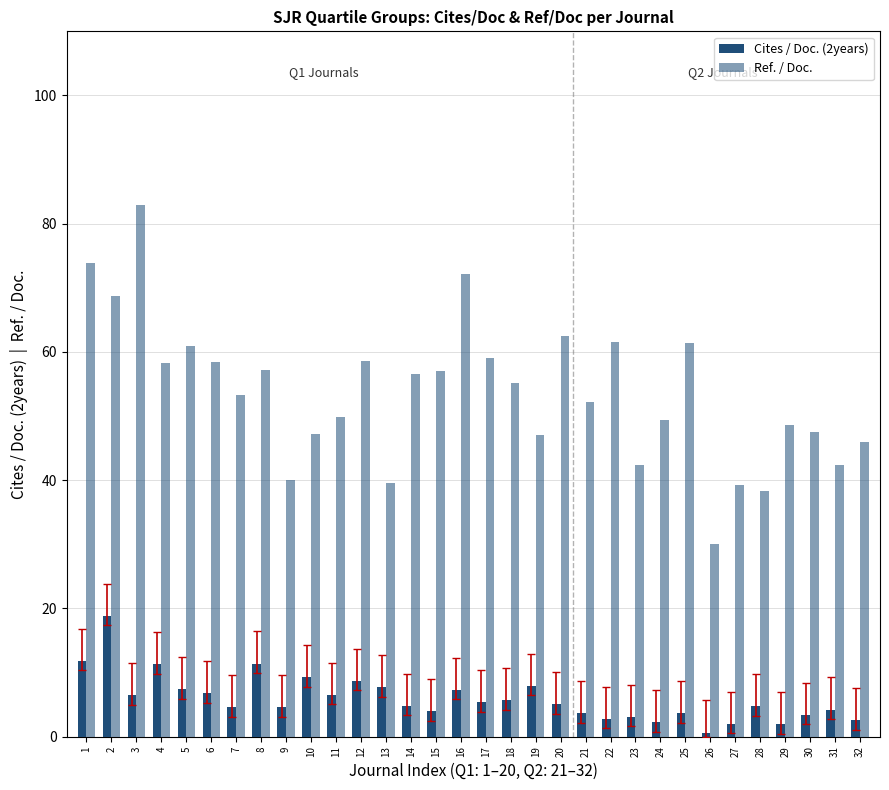

At which category is the sum across all series the highest?

3